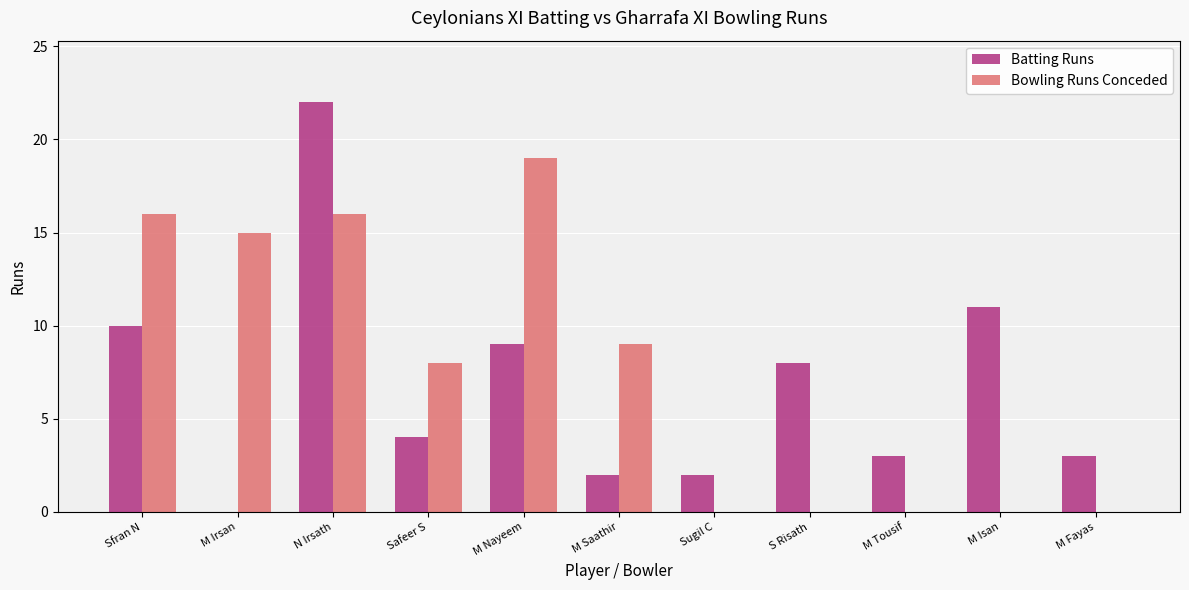

What is the total value across all series at M Tousif?

3